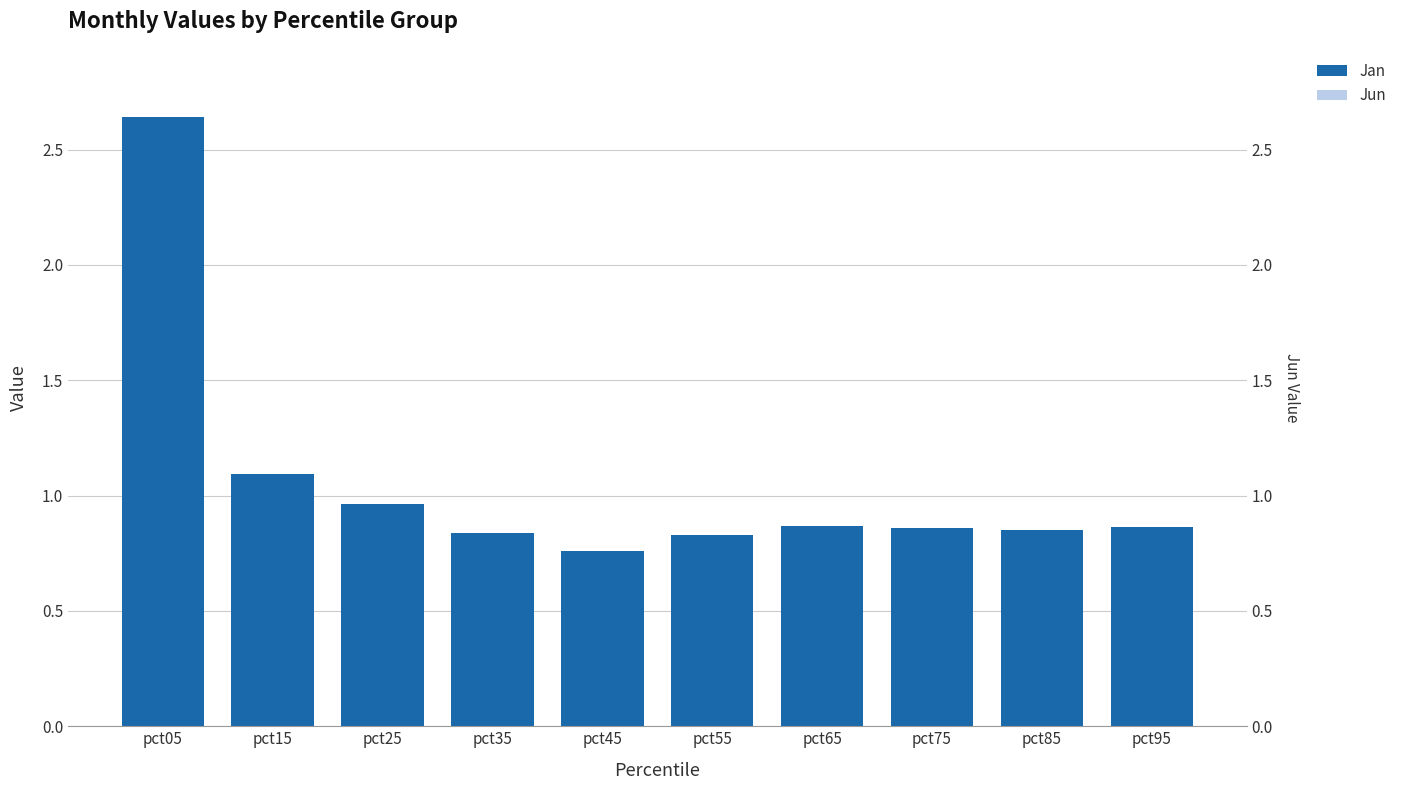

List the labels in order of Jun value, largest first.

pct05, pct15, pct25, pct35, pct55, pct45, pct65, pct95, pct75, pct85